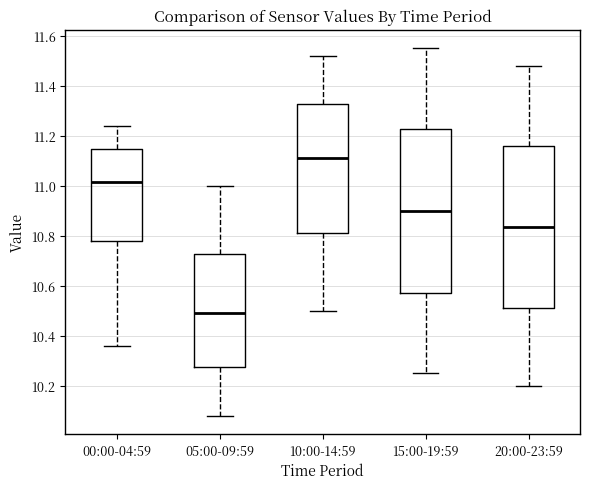

Where is the lower edge of the box for 15:00-19:59 on the y-axis? The values are not printed on the chart, so give them approximately, as read against the axis.

10.58